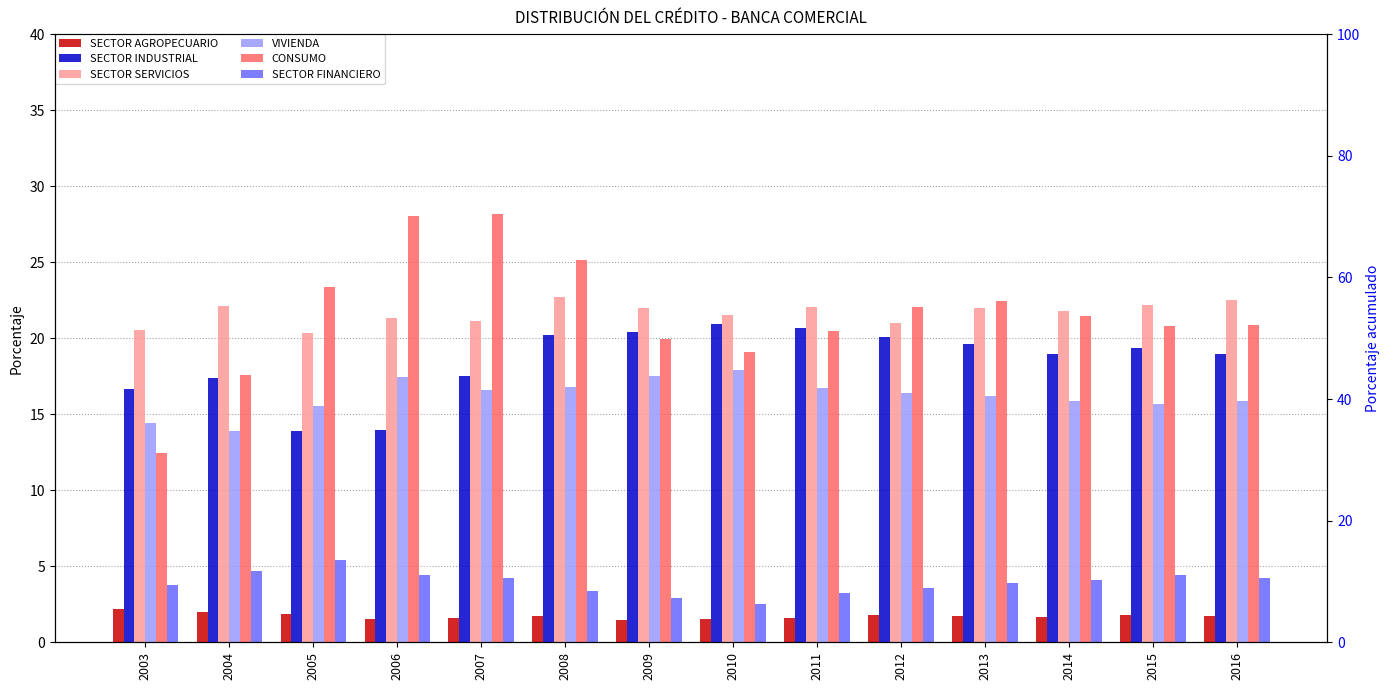

At how many categories does at least one series exceed 19?

14